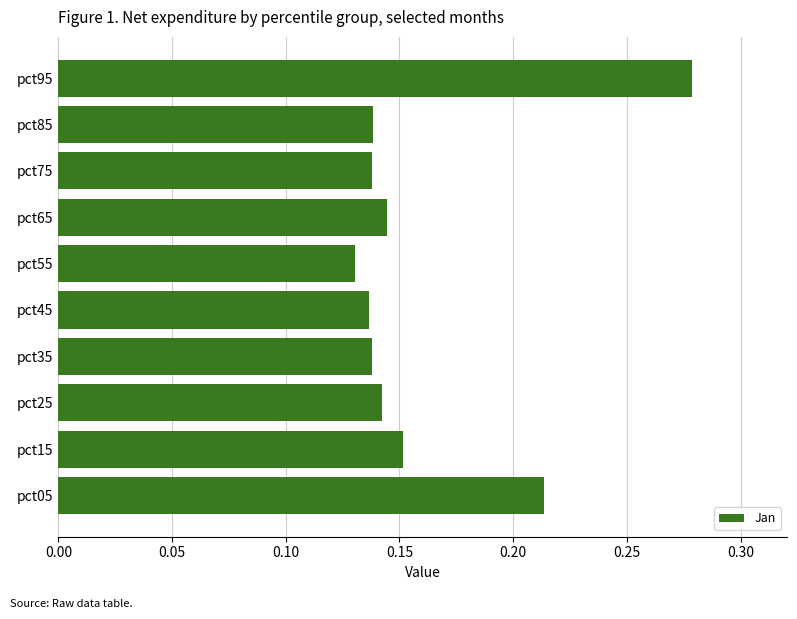

The value at pct15 is 0.1. True or false?

False